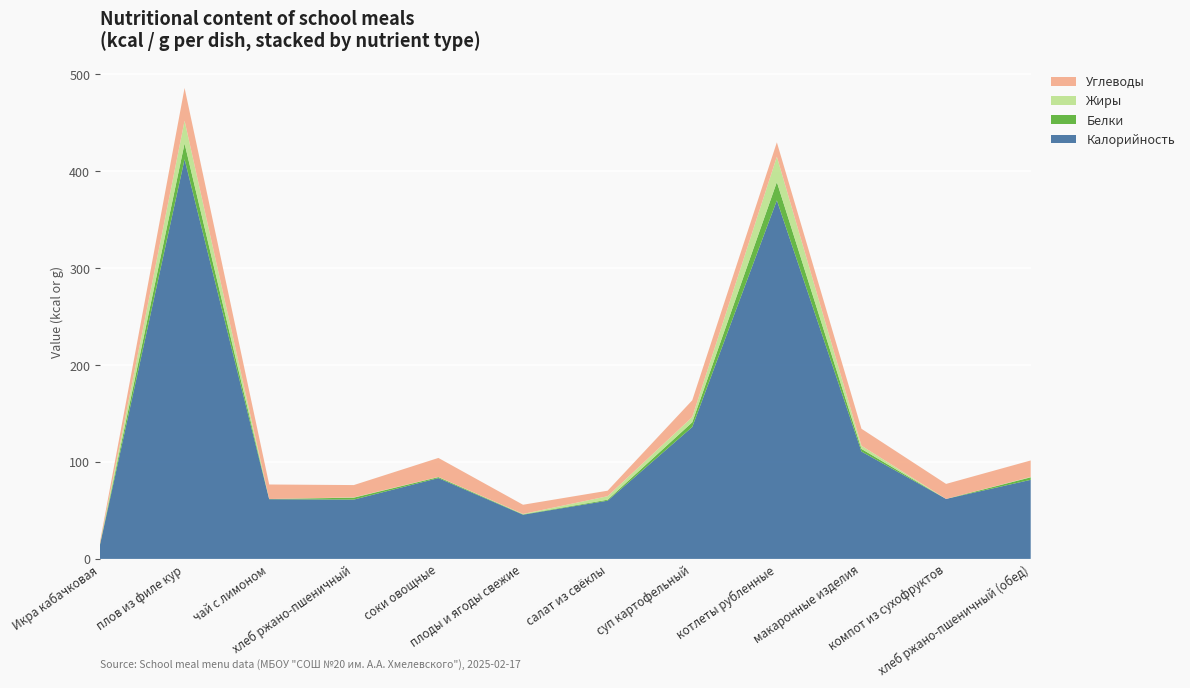

Reading left to right, what are all the values shown in this chart?

Калорийность: 14.5	412.4	61.6	61.2	83.4	45.6	60.1	136.1	370.0	110.8	61.9	81.6
Белки: 0.7	16.3	0.2	2.0	1.0	0.4	1.0	4.9	18.9	2.7	0.0	2.6
Жиры: 0.1	23.5	0.0	0.3	0.2	0.4	3.6	5.4	26.2	3.3	0.0	0.4
Углеводы: 2.3	33.8	15.0	12.7	19.6	9.5	5.7	17.3	14.8	17.5	15.5	17.0